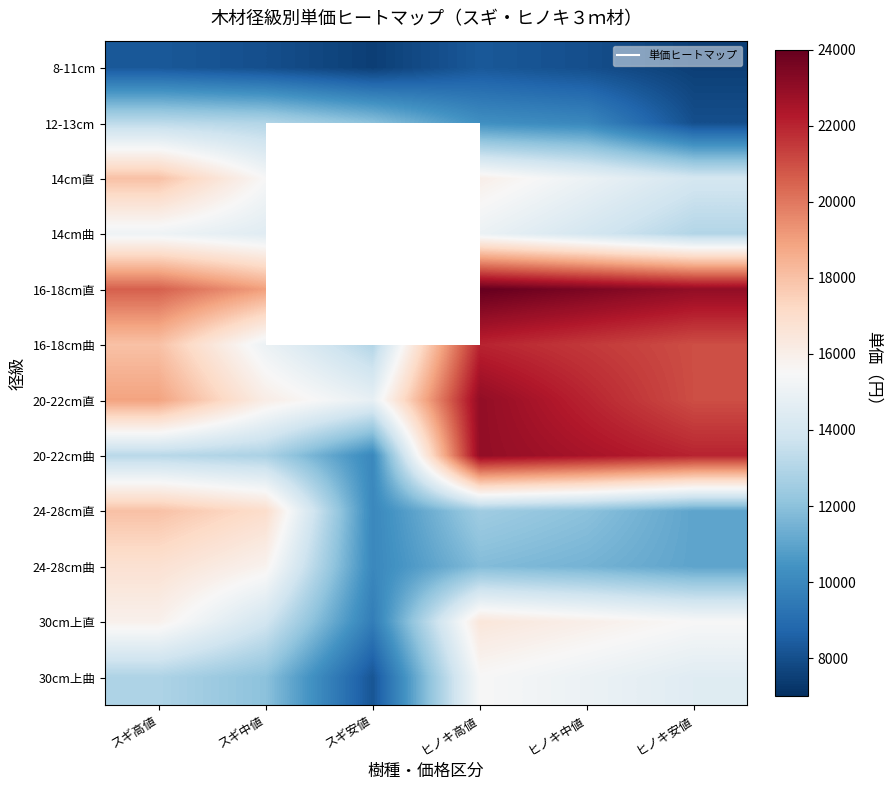

At which category does the chart reach its minimum across all series?

スギ安値